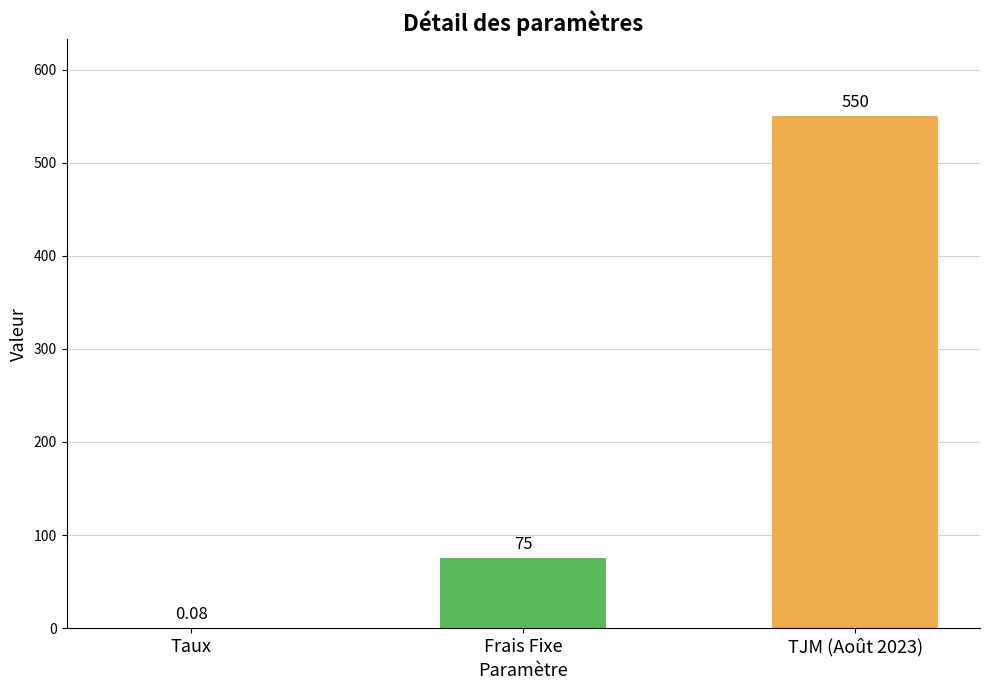

Between Taux and Frais Fixe, which is larger?

Frais Fixe